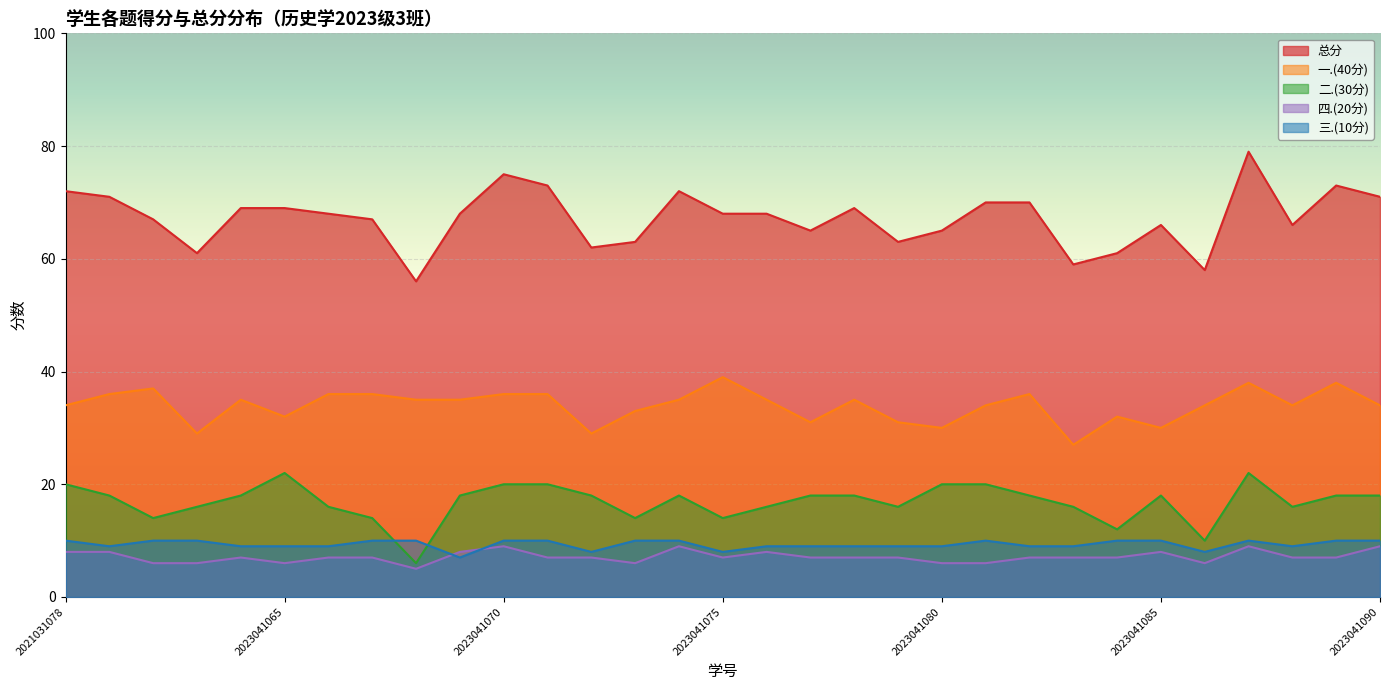

True or false: 三.(10分) and 四.(20分) cross at least once.

True